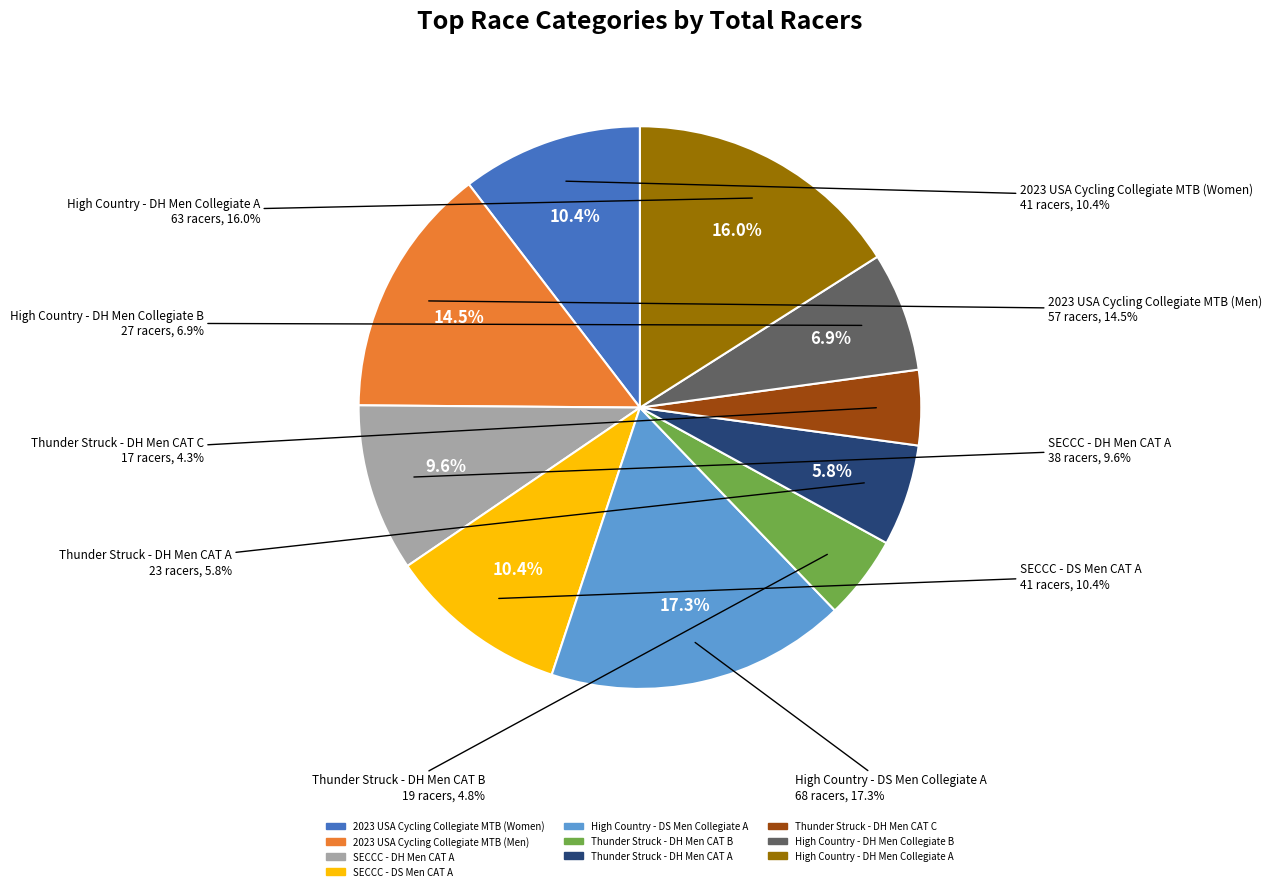

True or false: Thunder Struck - DH Men CAT C accounts for 1% of the total.

False